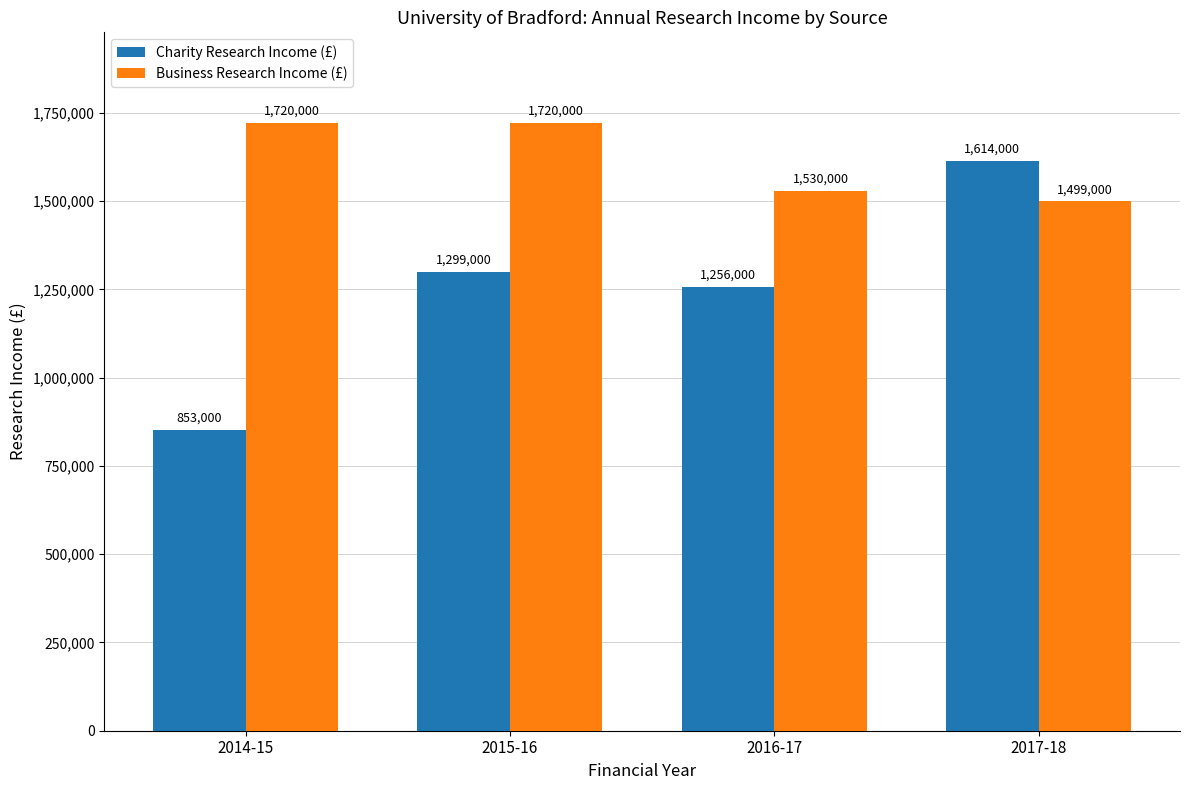

Reading left to right, extract all data points from this chart.

Charity Research Income (£): 853000	1299000	1256000	1614000
Business Research Income (£): 1720000	1720000	1530000	1499000